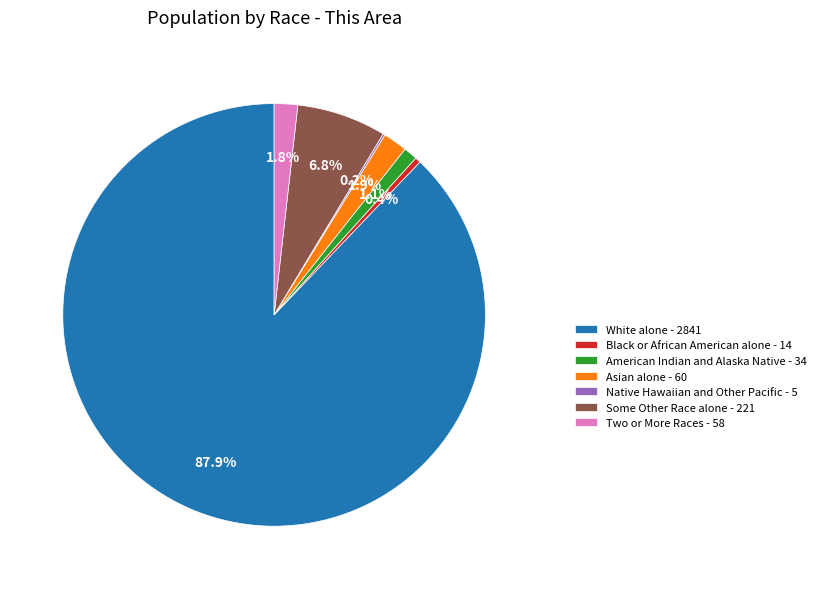

To the nearest percent, what percentage of the pie is White alone?

88%